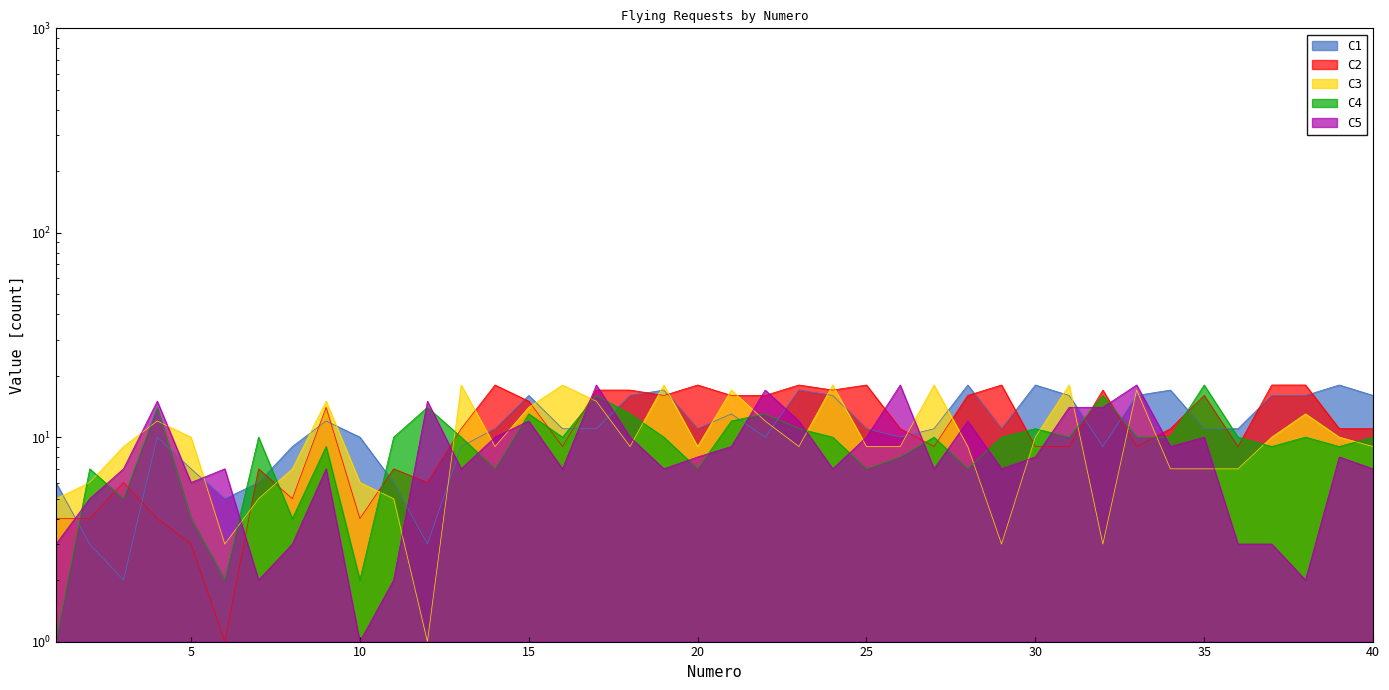

What is the total value across all series at 9?

57